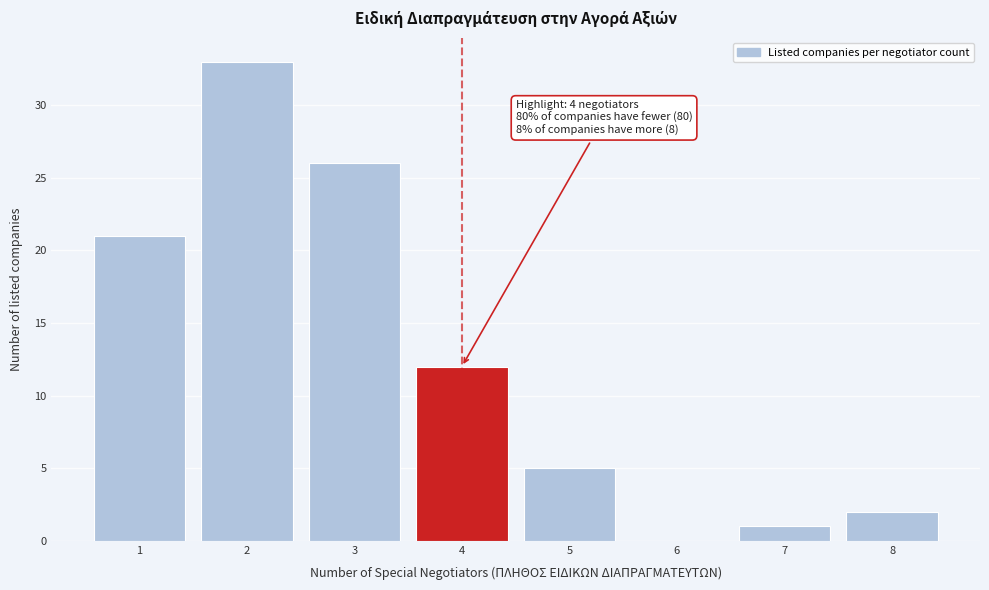

Which range on the x-axis has the tallest bar?

1.5 to 2.5